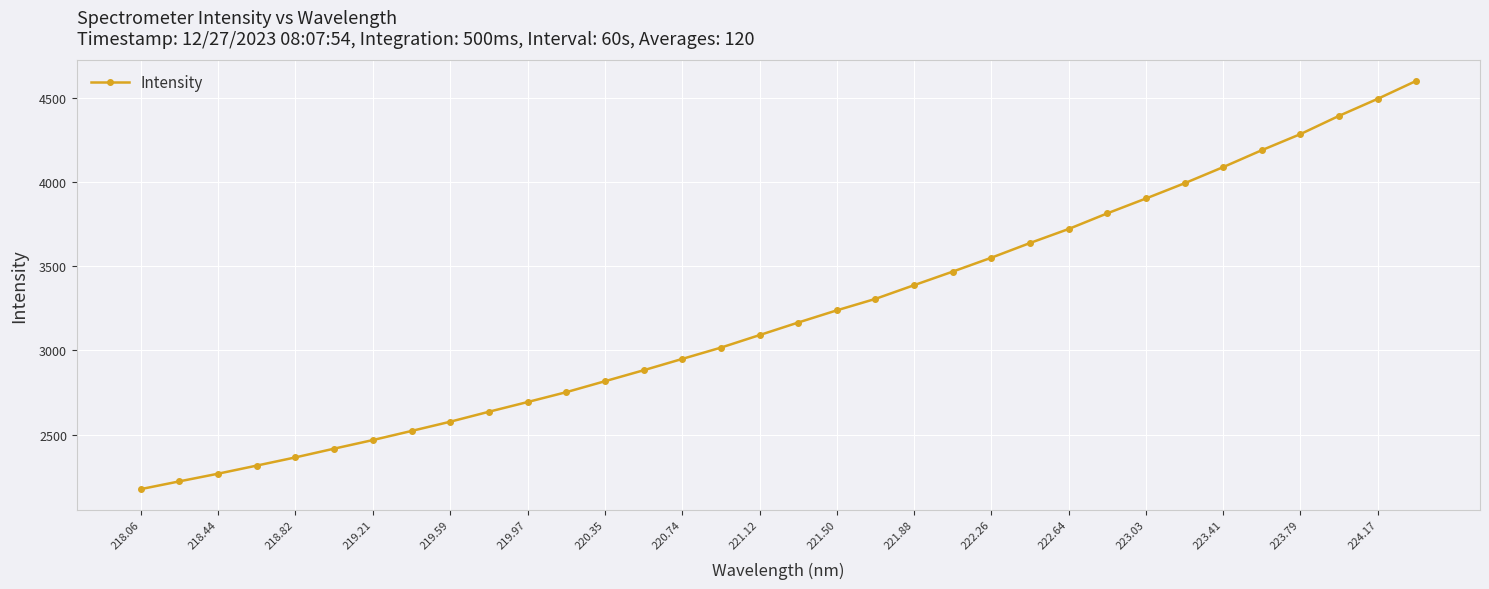

What is the average value?

3217.4